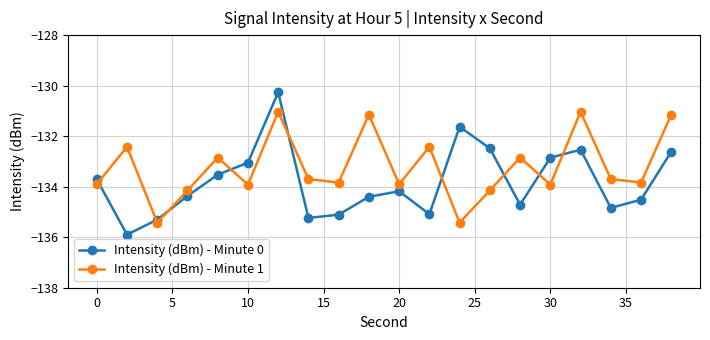

What is the value of the Intensity (dBm) - Minute 0 point at the 11th from the left?

-134.2